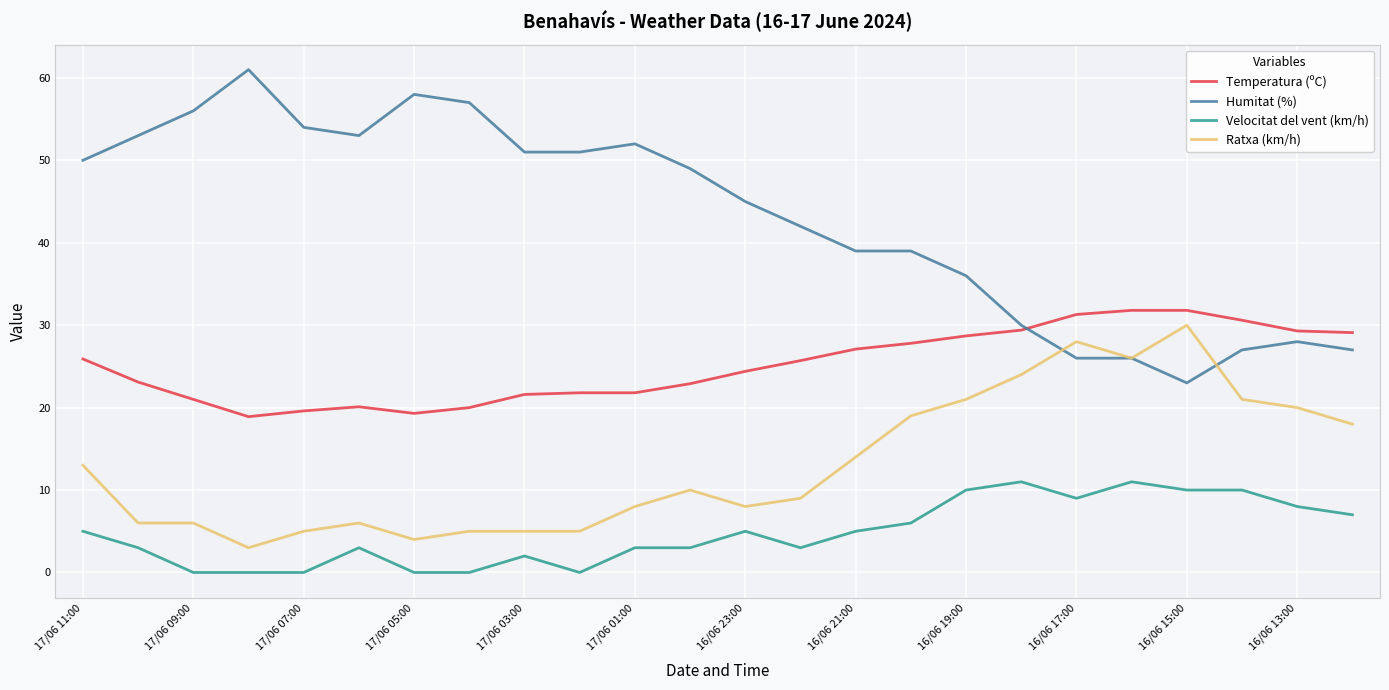

True or false: Velocitat del vent (km/h) and Ratxa (km/h) cross at least once.

False